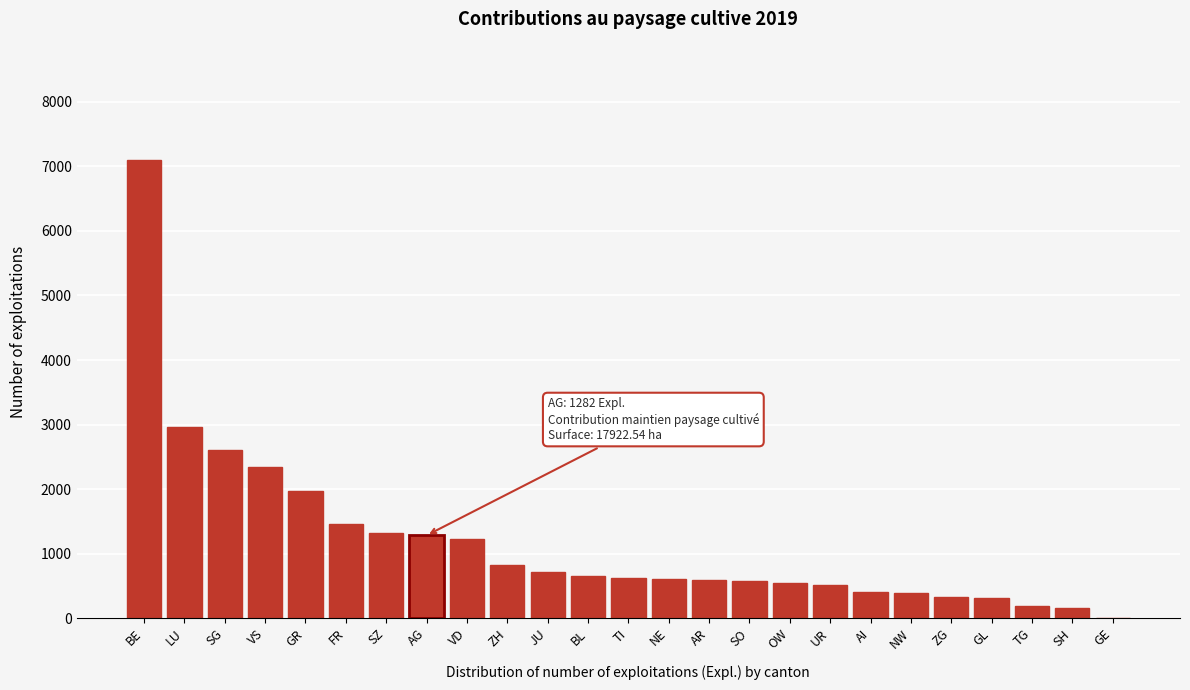

What is the maximum value shown in the chart?

7095